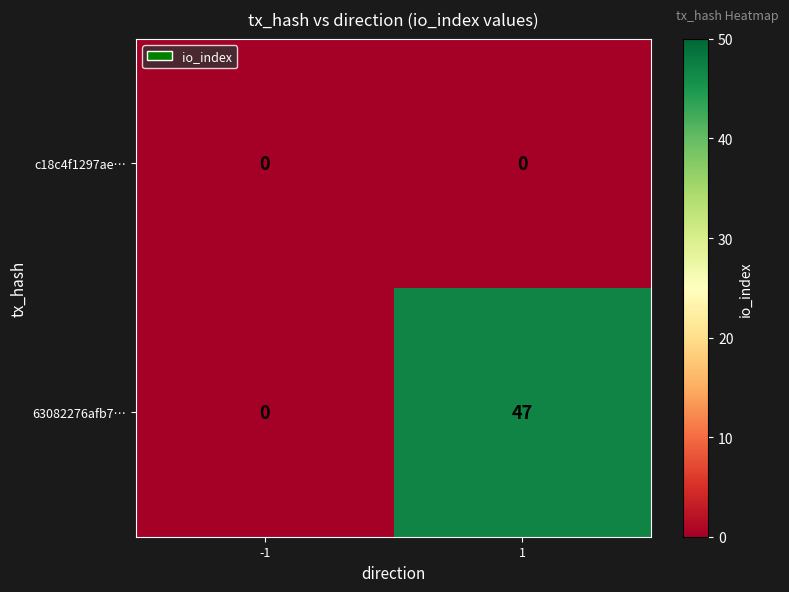

What is the average value of the 63082276afb7… series?

24